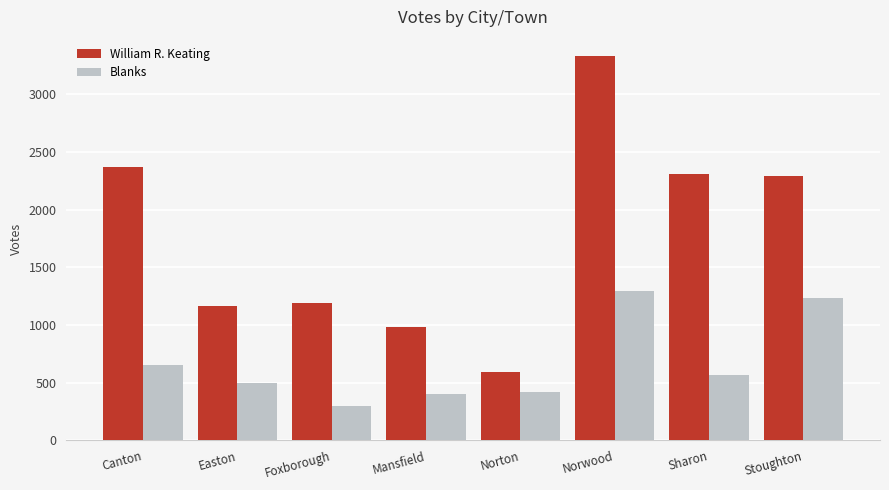

What is the sum of the Blanks values at Stoughton and Easton?

1733